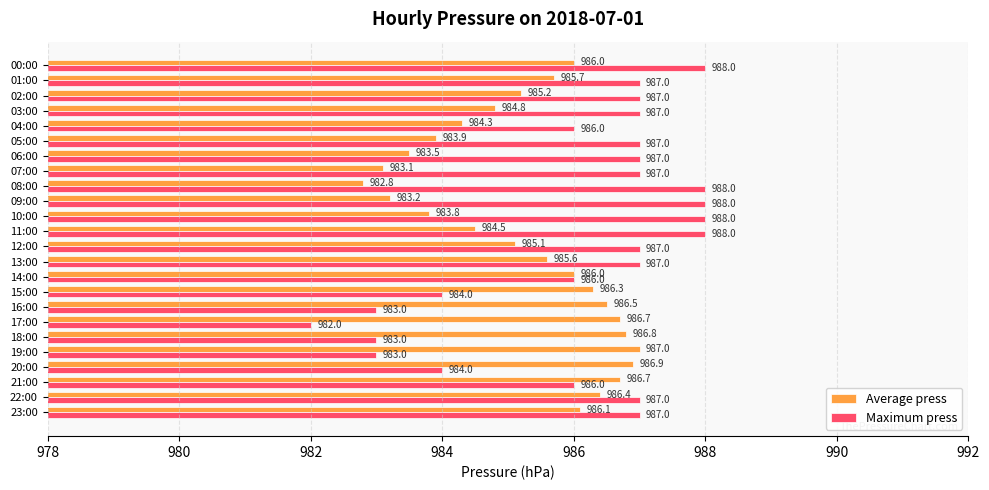

What is the greatest value displayed?

988.0